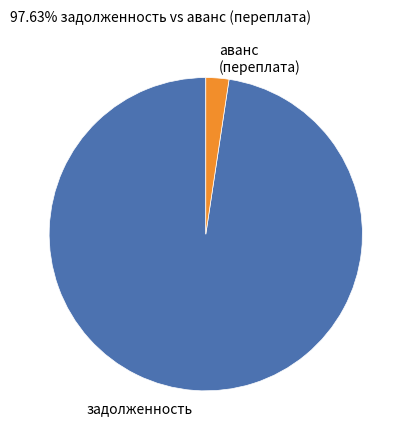

Rank the categories by value from highest to lowest.

задолженность, аванс (переплата)